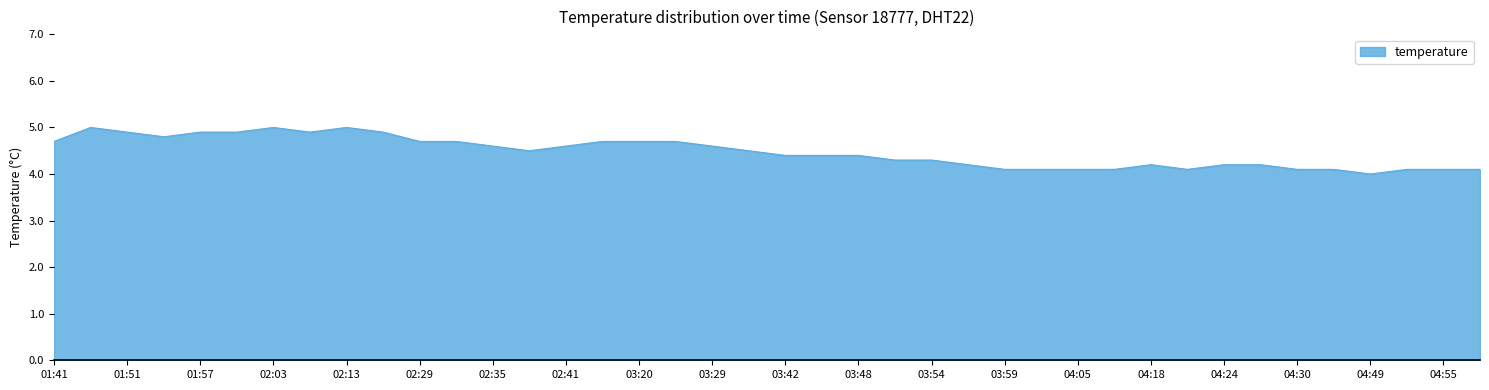

Reading right to left, what are all the values shown in this chart?

4.1	4.1	4.1	4.0	4.1	4.1	4.2	4.2	4.1	4.2	4.1	4.1	4.1	4.1	4.2	4.3	4.3	4.4	4.4	4.4	4.5	4.6	4.7	4.7	4.7	4.6	4.5	4.6	4.7	4.7	4.9	5.0	4.9	5.0	4.9	4.9	4.8	4.9	5.0	4.7